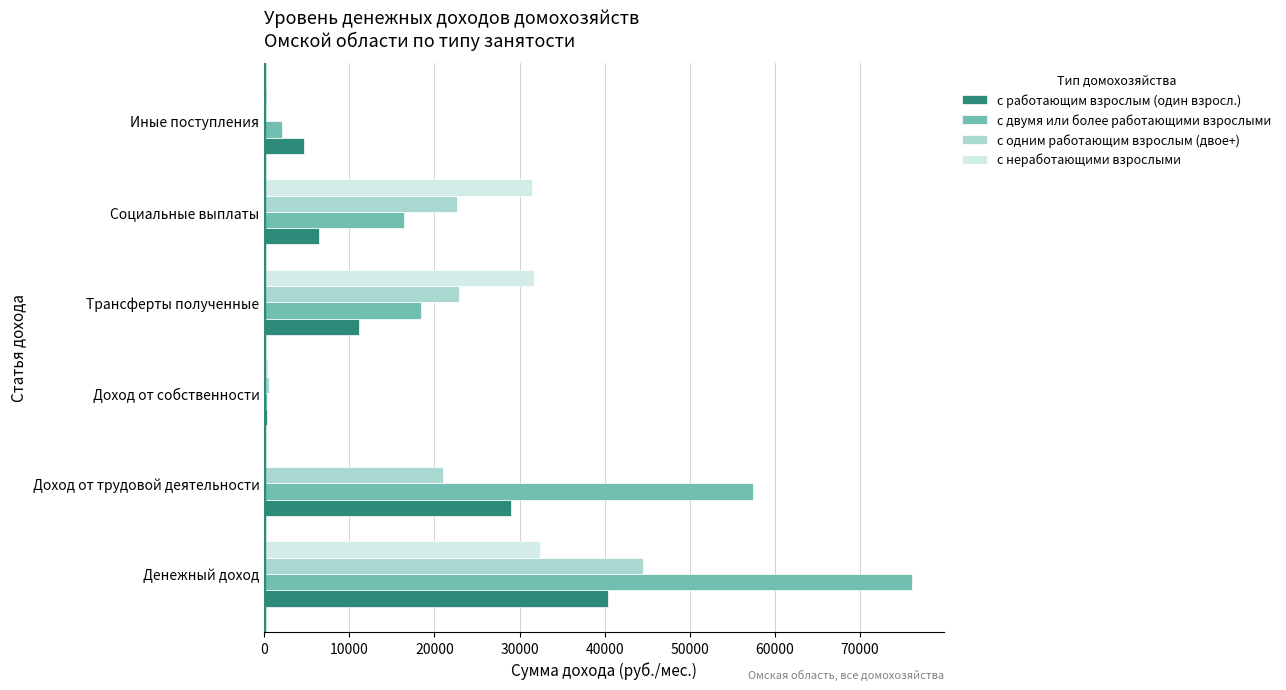

What is the sum of all с двумя или более работающими взрослыми values?

170643.8